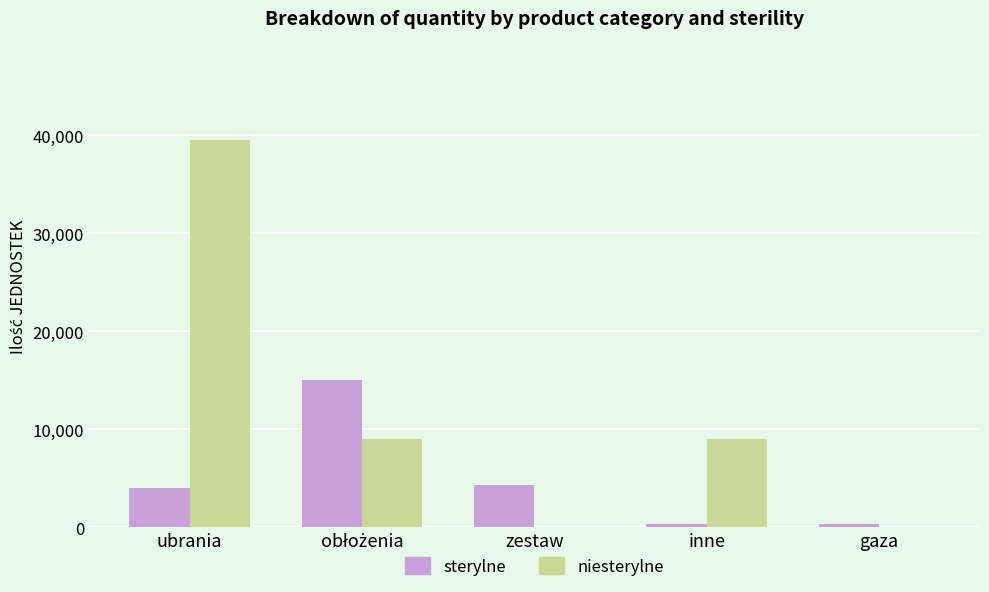

At which category is the sum across all series the highest?

ubrania